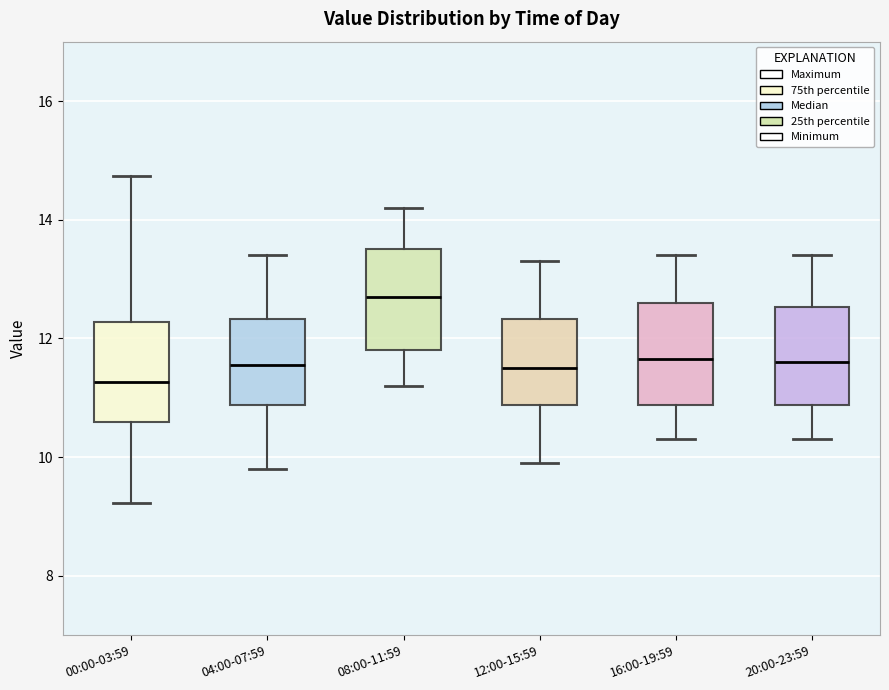

Where does the lower whisker of the box for 20:00-23:59 end on the y-axis? The values are not printed on the chart, so give them approximately, as read against the axis.

10.4